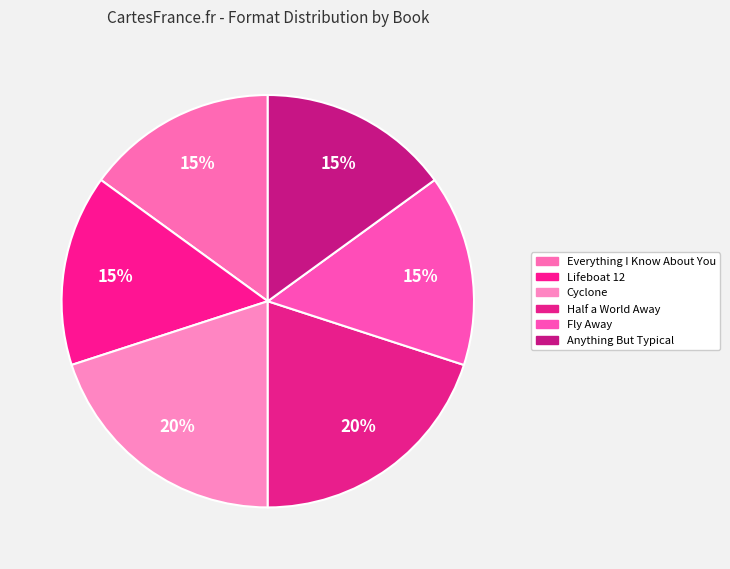

Is there a majority slice in this chart?

No